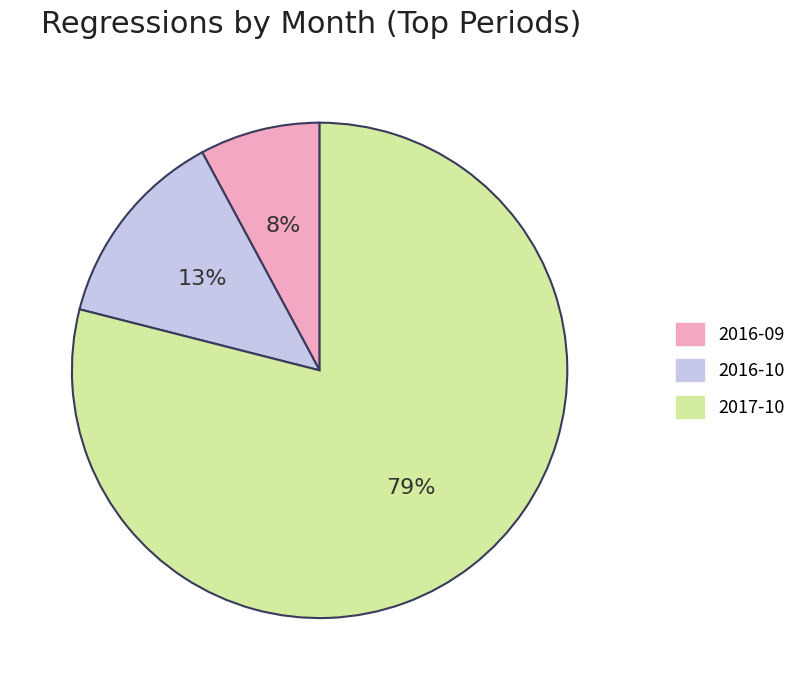

Do 2016-09 and 2017-10 together represent more than half of the pie?

Yes